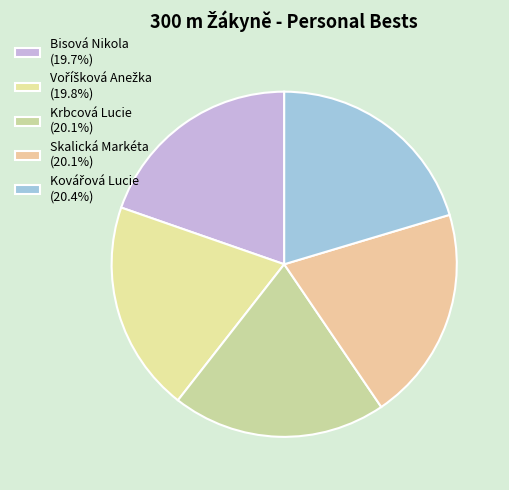

Do Kovářová Lucie and Voříšková Anežka together represent more than half of the pie?

No